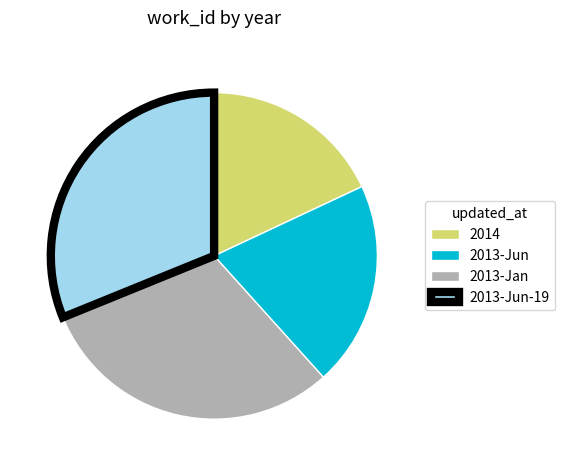

True or false: 2013-Jan accounts for 31% of the total.

True